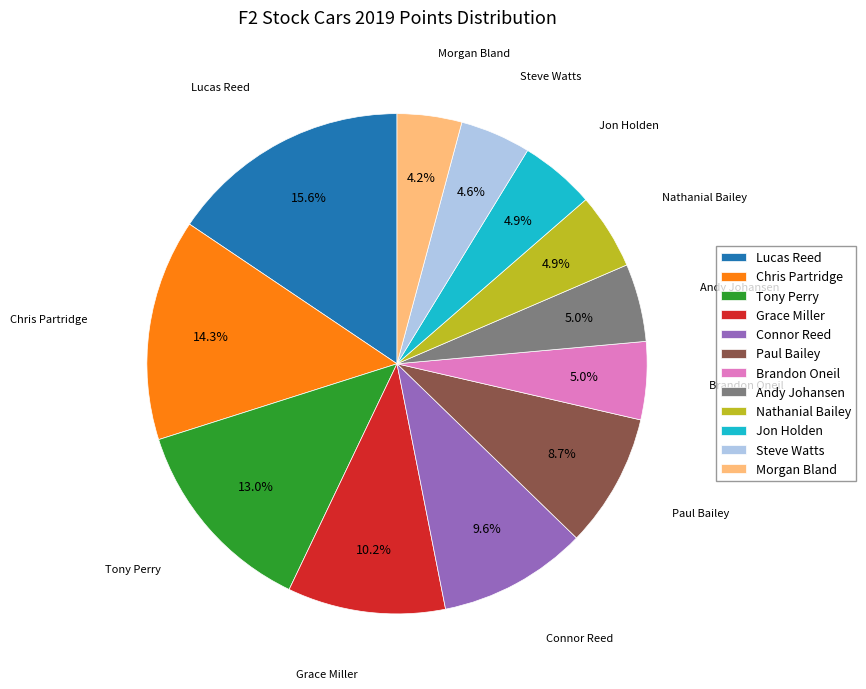

Count the number of slices in the pie.

12